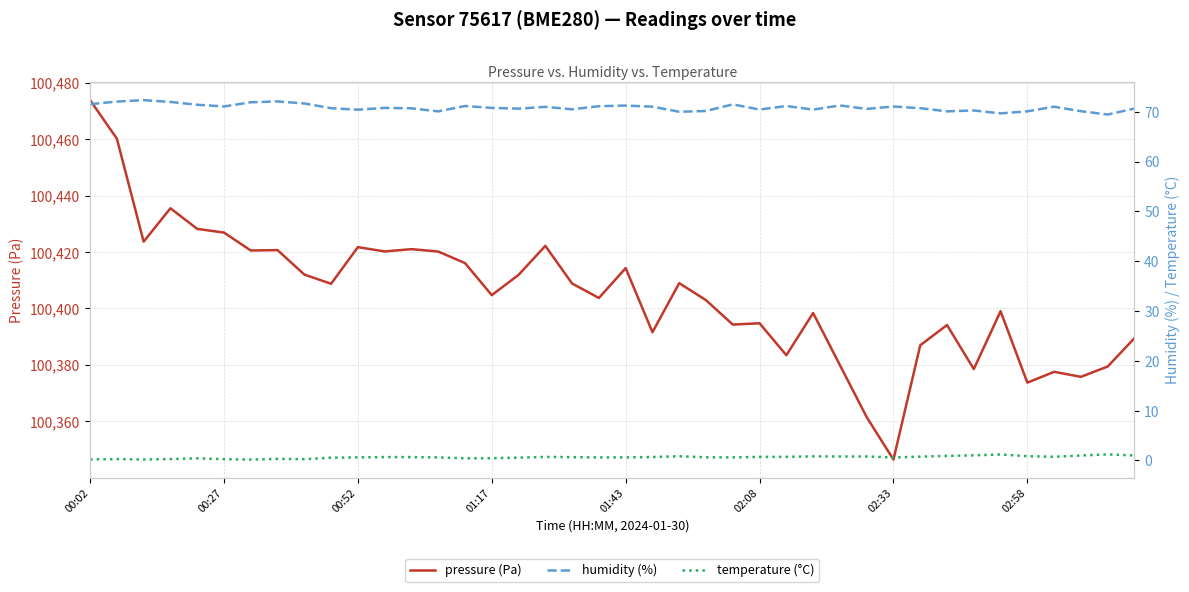

What is the spread (max minus min) of values at 34?

100397.8